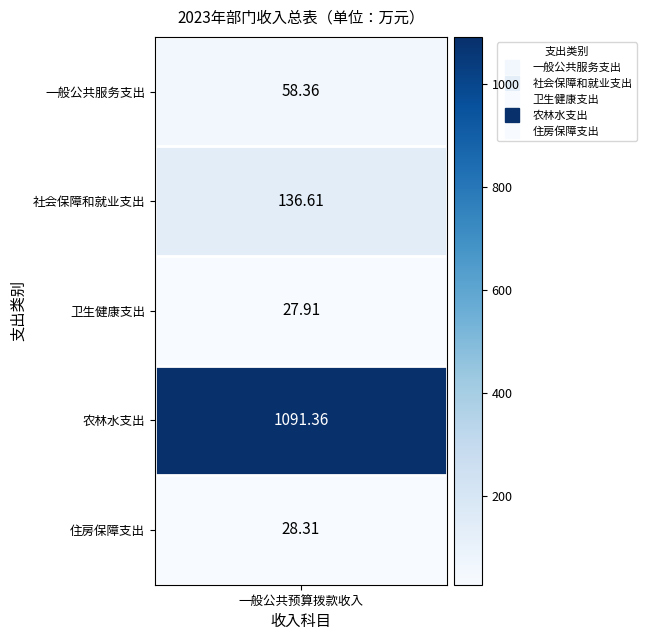

The value of 总计 at 4 is 28.3. True or false?

True